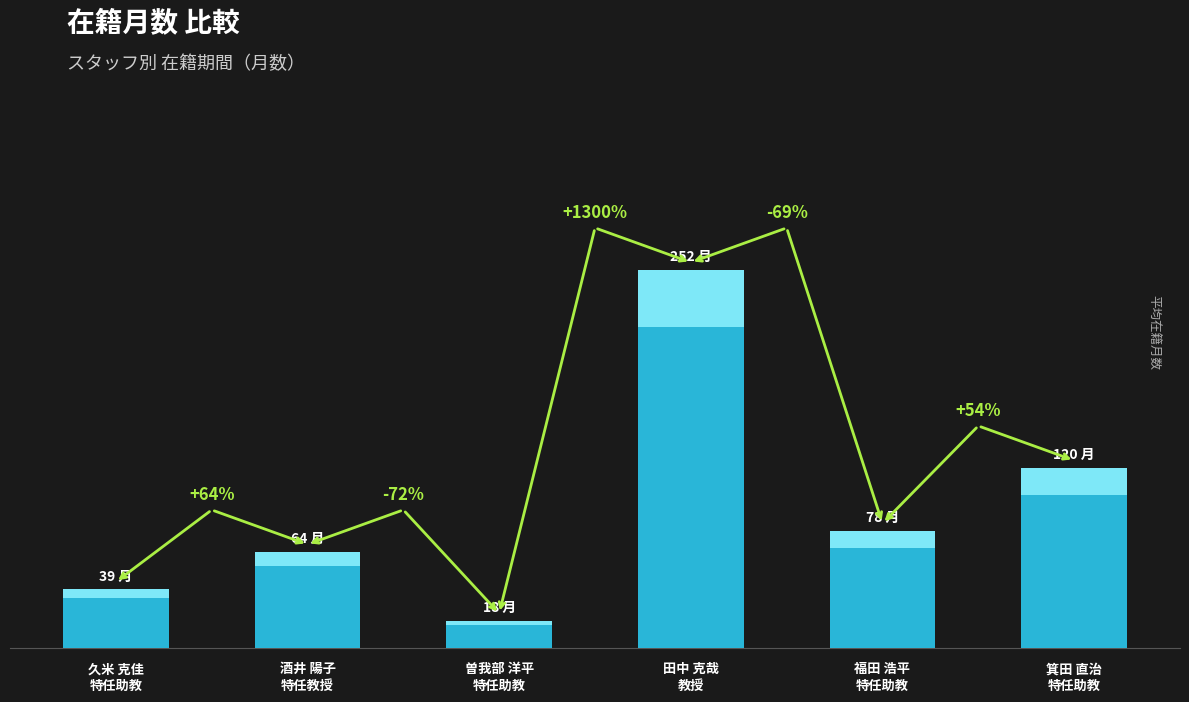

What is the label of the 2nd bar from the left?

酒井 陽子
特任教授